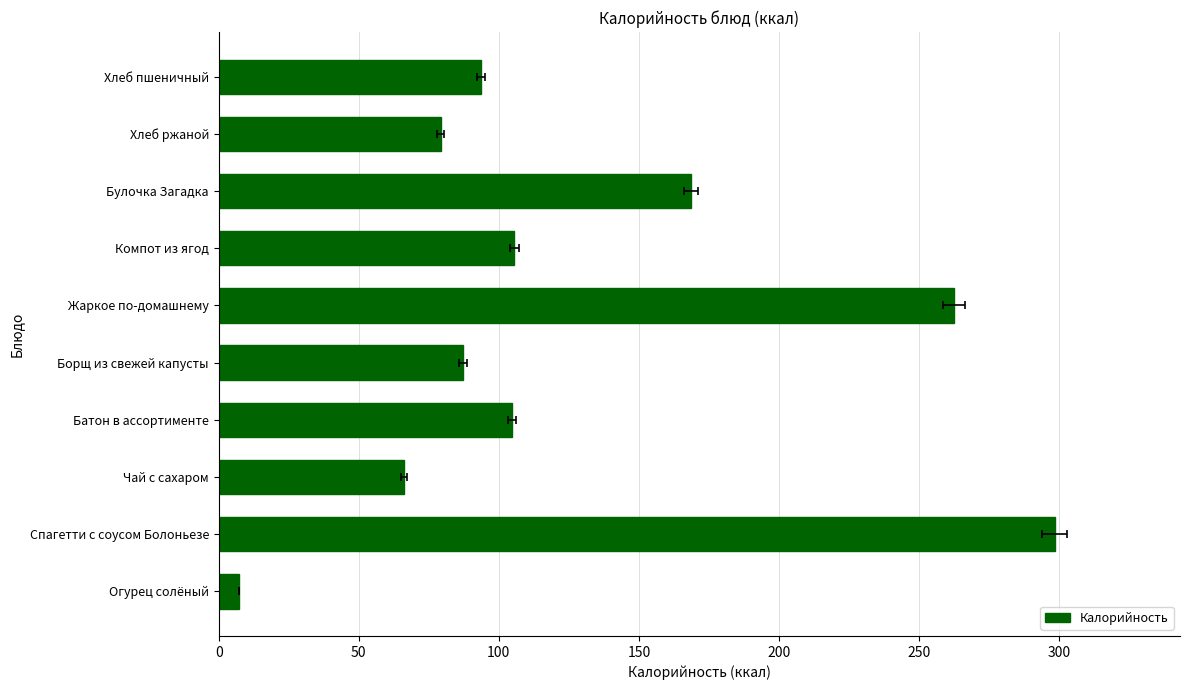

Is it true that the value at Жаркое по-домашнему is 134.0?

False